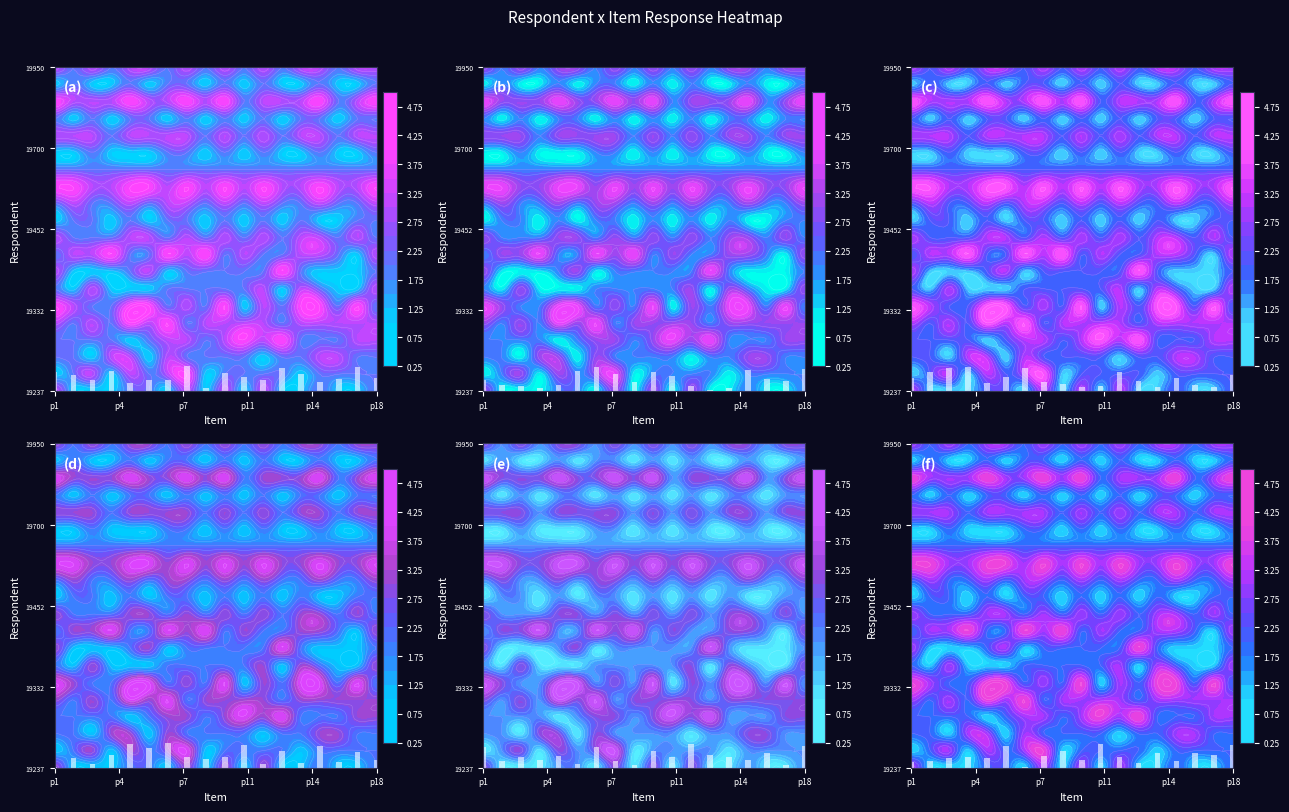

Count the 19332 values in the range 3 to 4.

14